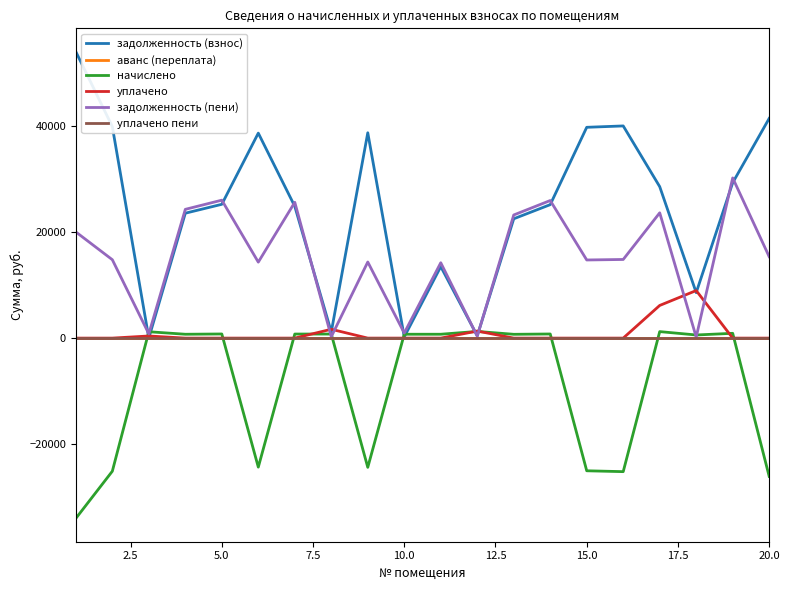

Reading left to right, extract all data points from this chart.

задолженность (взнос): 53966.5	39846.1	0.0	23533.8	25210.1	38621.3	24823.3	1154.6	38685.6	226.9	13472.1	430.9	22481.4	25145.6	39717.1	39975.1	28534.8	8567.8	29272.2	41393.6
аванс (переплата): 0.0	0.0	0.0	0.0	0.0	0.0	0.0	0.0	0.0	0.0	0.0	0.0	0.0	0.0	0.0	0.0	0.0	0.0	0.0	0.0
начислено: -33964.7	-25077.8	1199.2	727.1	778.9	-24307.0	766.9	766.9	-24347.4	729.1	729.1	1259.0	717.1	776.9	-24996.6	-25159.0	1225.1	589.6	904.4	-26051.8
уплачено: 0.0	0.0	399.7	0.0	0.0	0.0	0.0	1665.9	0.0	0.0	0.0	1329.1	0.0	0.0	0.0	0.0	6155.0	8960.9	0.0	0.0
задолженность (пени): 20001.8	14768.3	799.5	24260.9	25988.9	14314.3	25590.2	255.6	14338.2	956.0	14201.2	360.8	23198.5	25922.5	14720.5	14816.1	23604.9	196.5	30176.6	15341.9
уплачено пени: 0.0	0.0	0.0	0.0	0.0	0.0	0.0	0.0	0.0	0.0	0.0	0.0	0.0	0.0	0.0	0.0	0.0	0.0	0.0	0.0